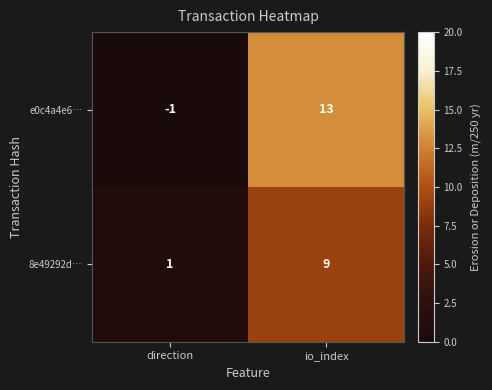

Is it true that e0c4a4e6… equals 0 at direction?

False